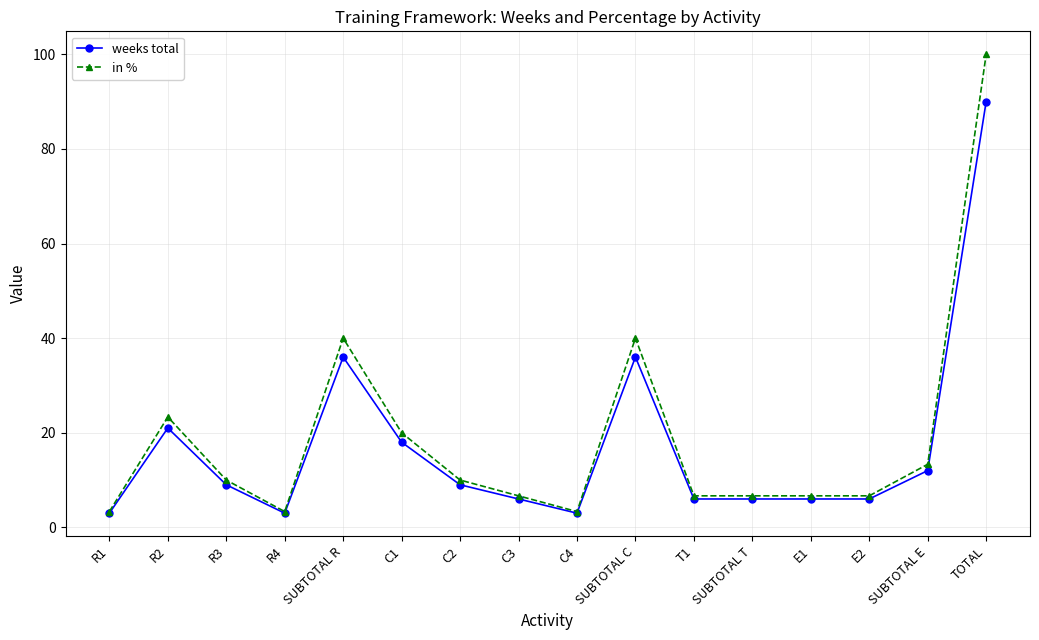

True or false: in % has more than 1 interior local peaks.

True